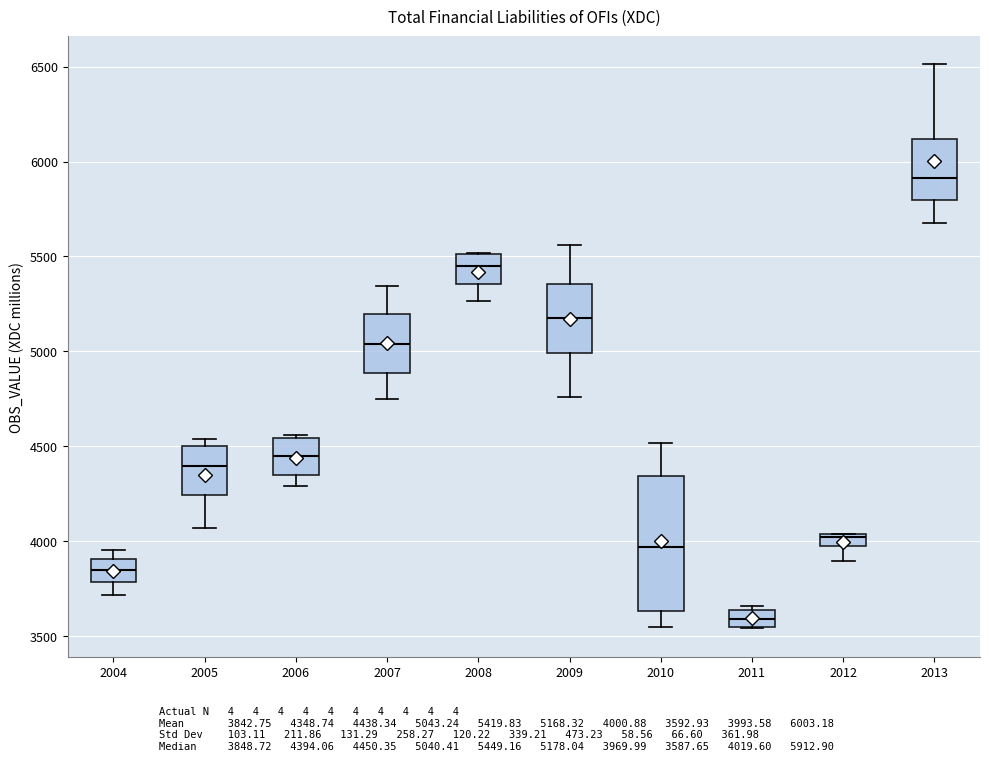

Which box has the lowest median line?

2011